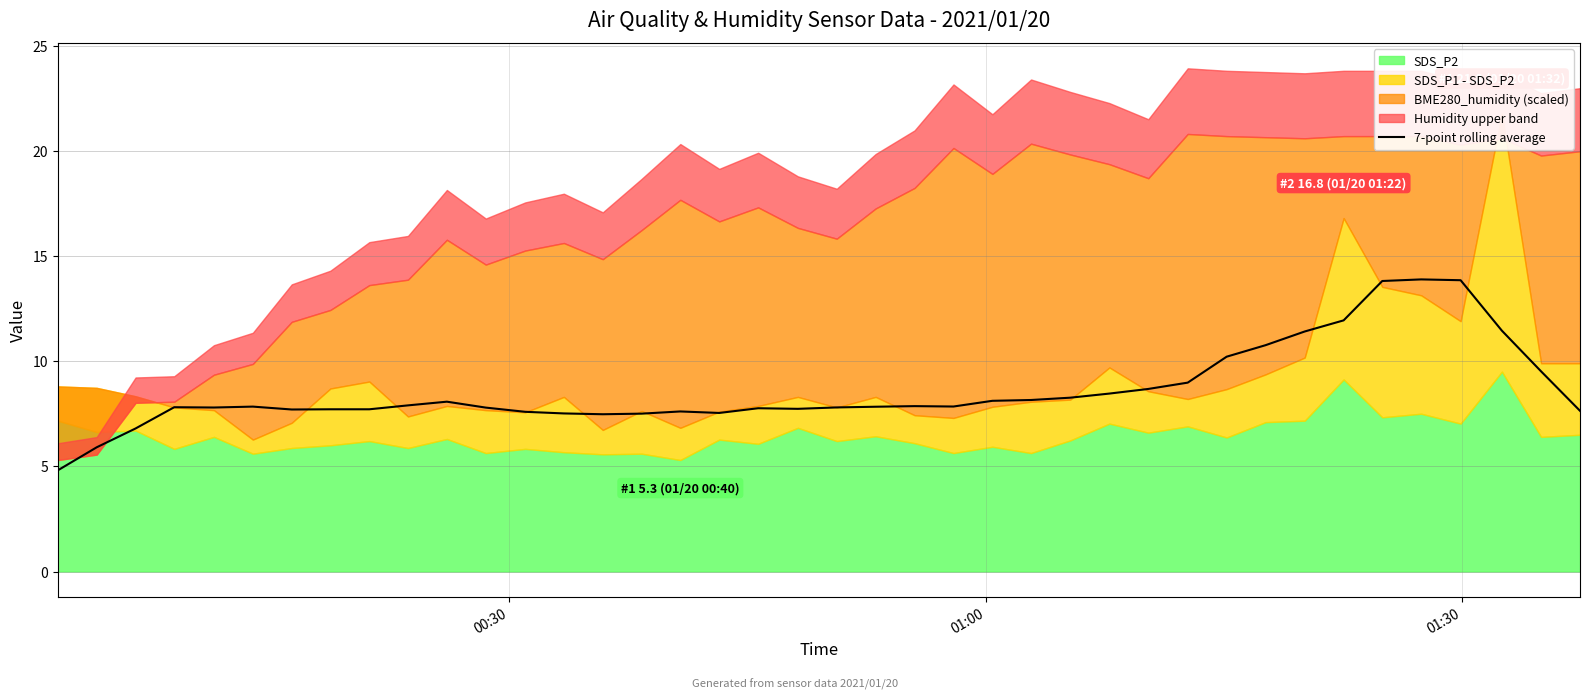

What is the lowest value of the 7-point rolling average series?

4.8